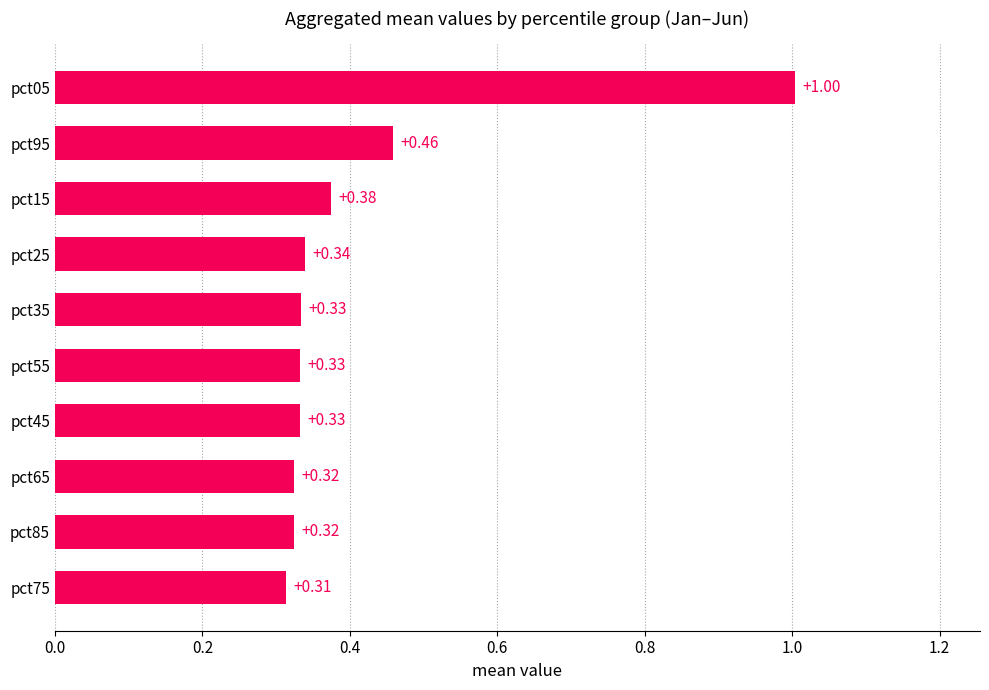

How many bars are there in total?

10